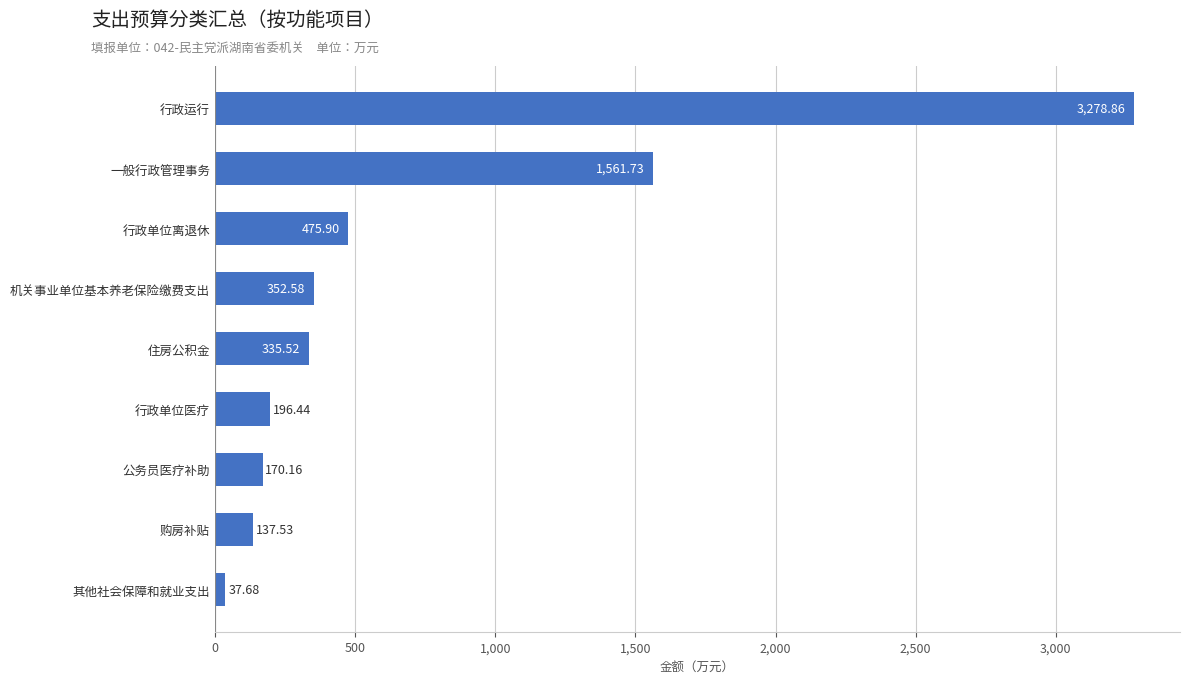

At which label is the value closest to 1658?

一般行政管理事务